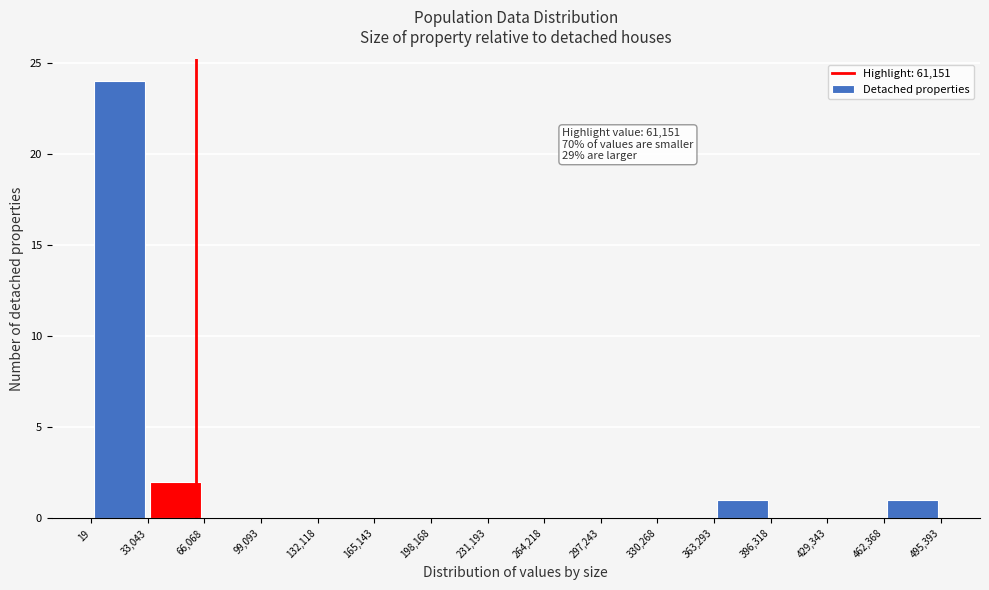

Over which range of the x-axis is the bar tallest?

19 to 33,043